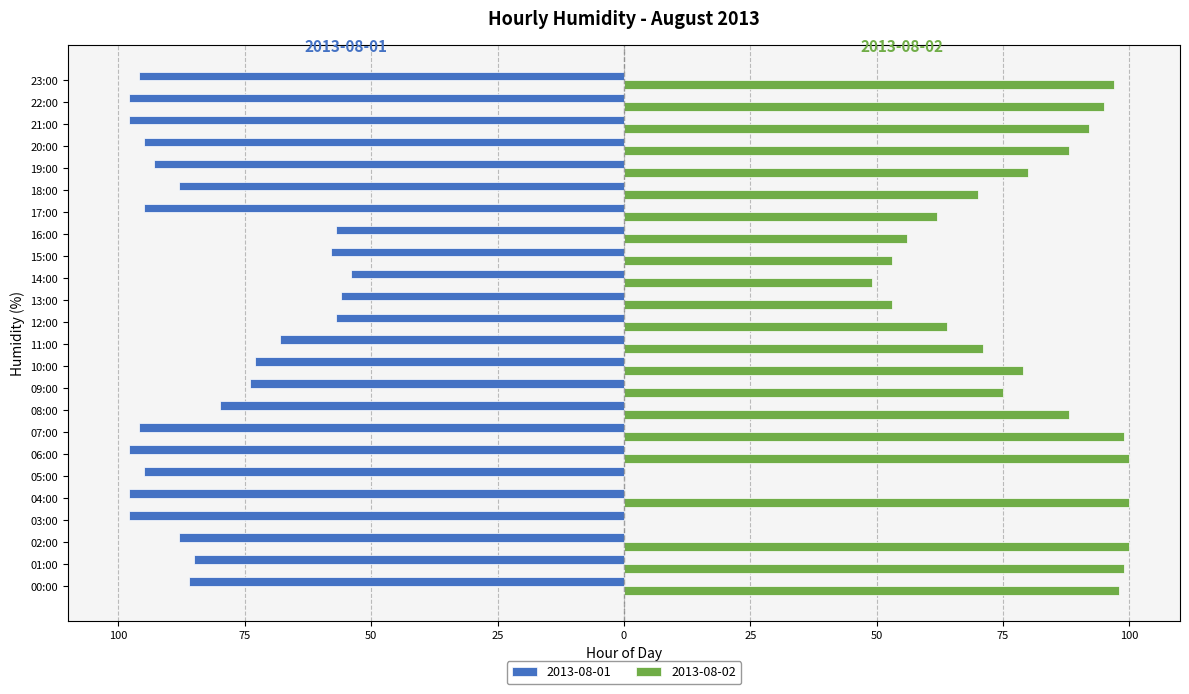

What are all the series names shown in the legend?

2013-08-01, 2013-08-02